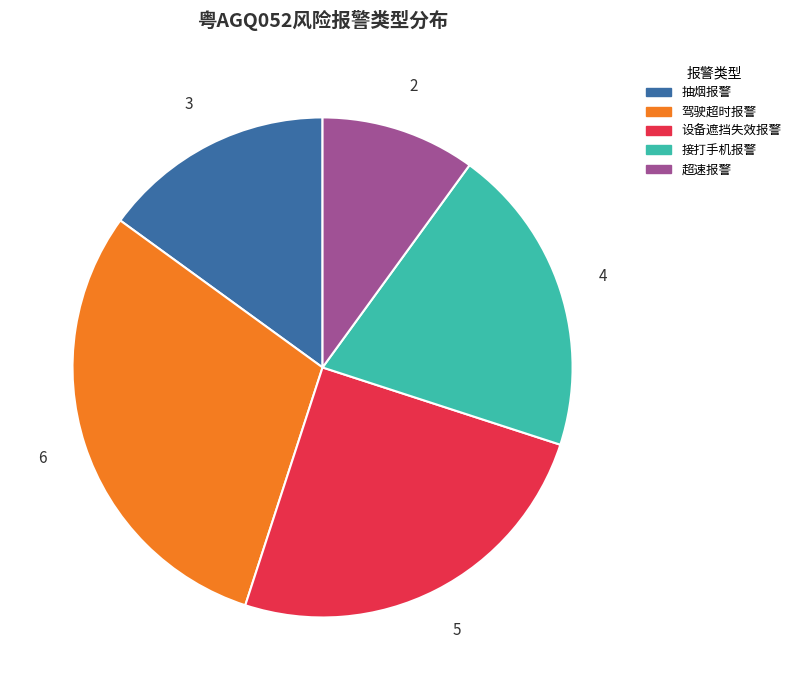

Count the number of slices in the pie.

5